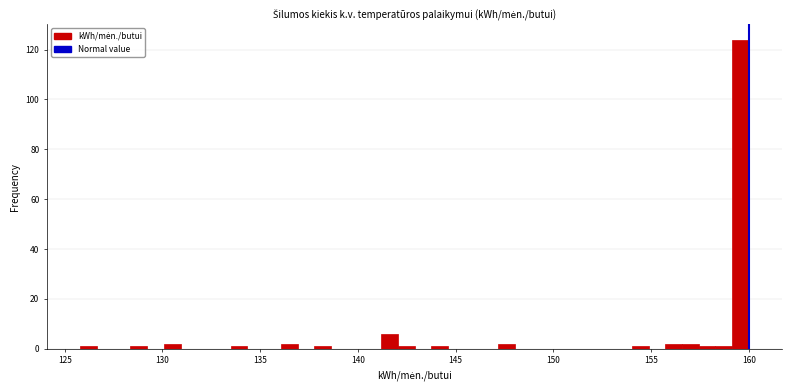

Around what value on the x-axis is the tallest bar? Give the approximate position of its centre, as read against the axis.

159.5